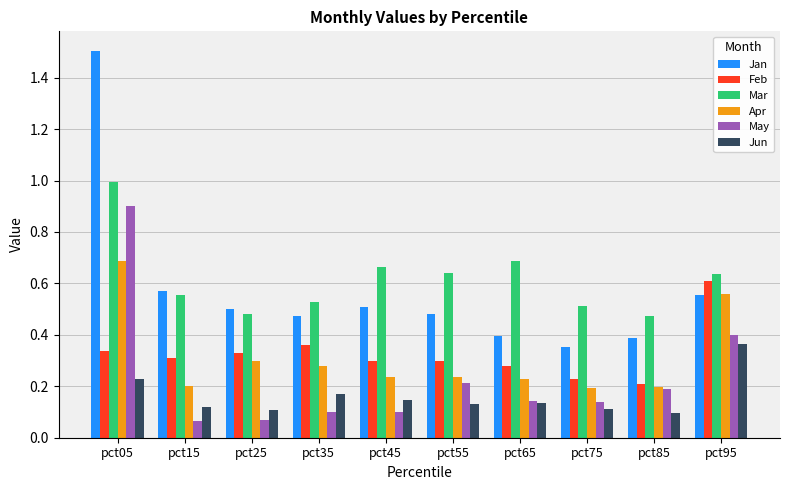

List the series in order of their peak value, lowest first.

Jun, Feb, Apr, May, Mar, Jan